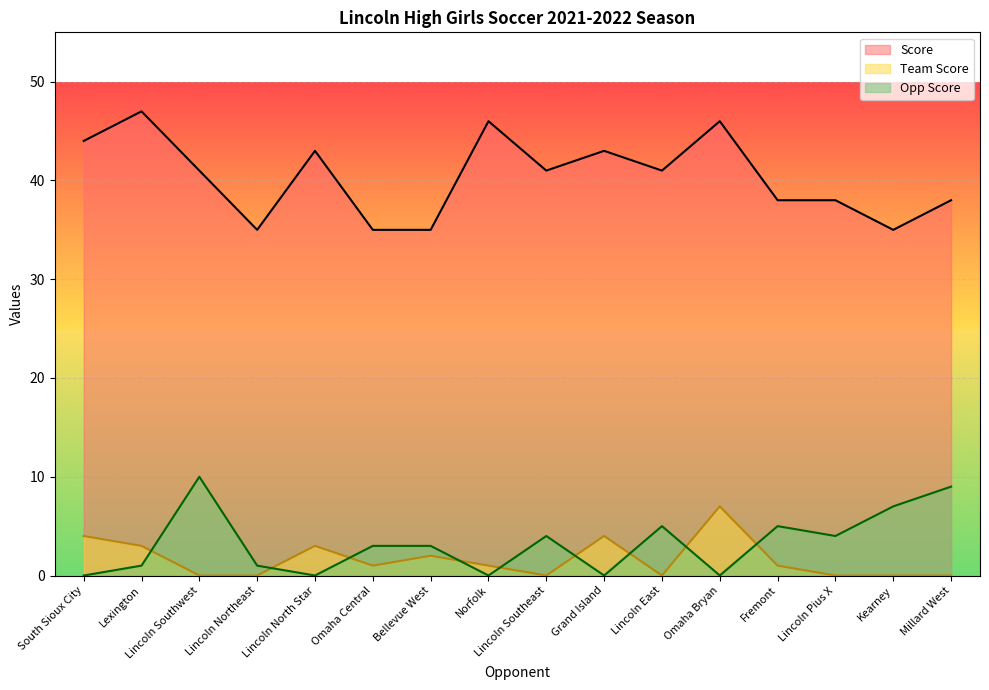

Which series has the largest total across all categories?

Score